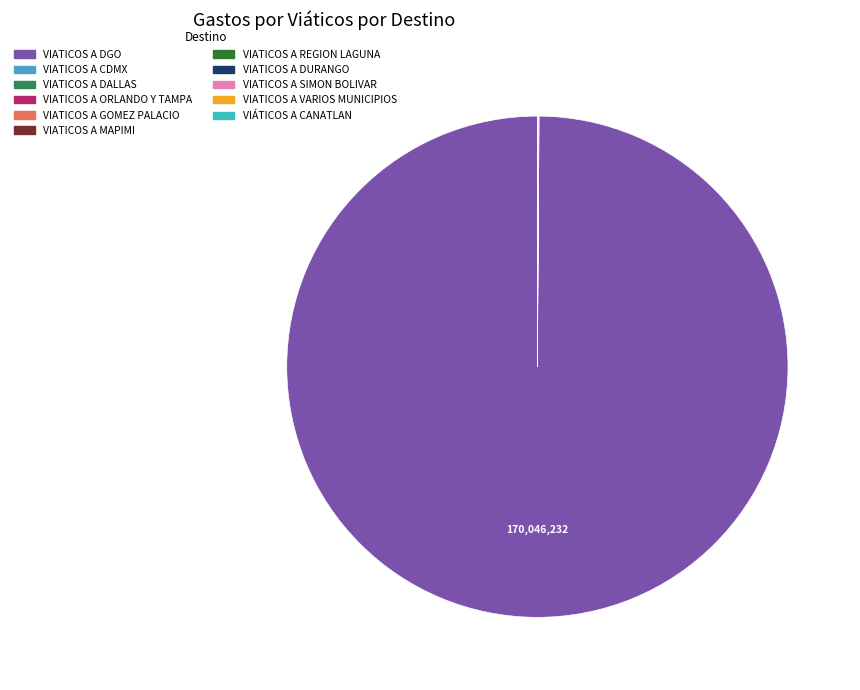

Which slice is the smallest?

VIÁTICOS A CANATLAN